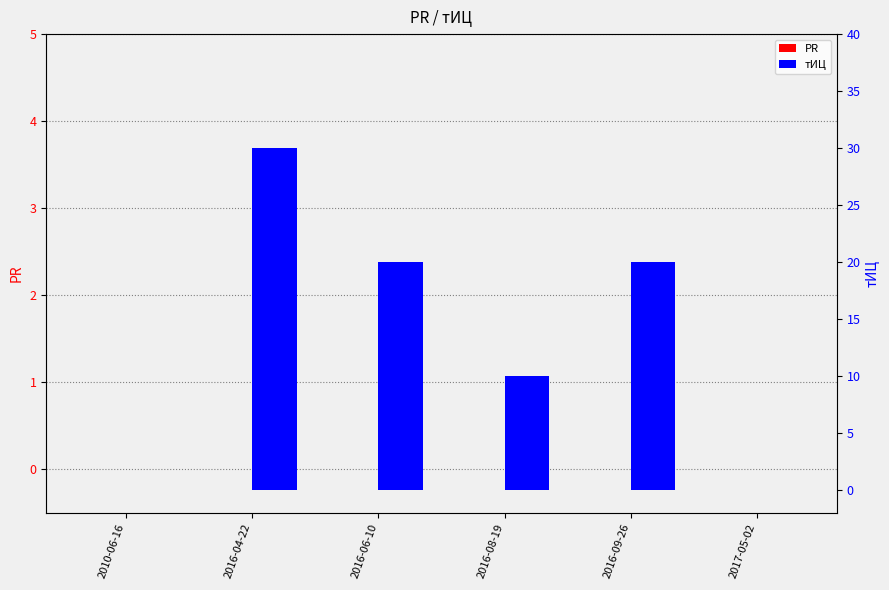

At which category is the sum across all series the highest?

2016-04-22